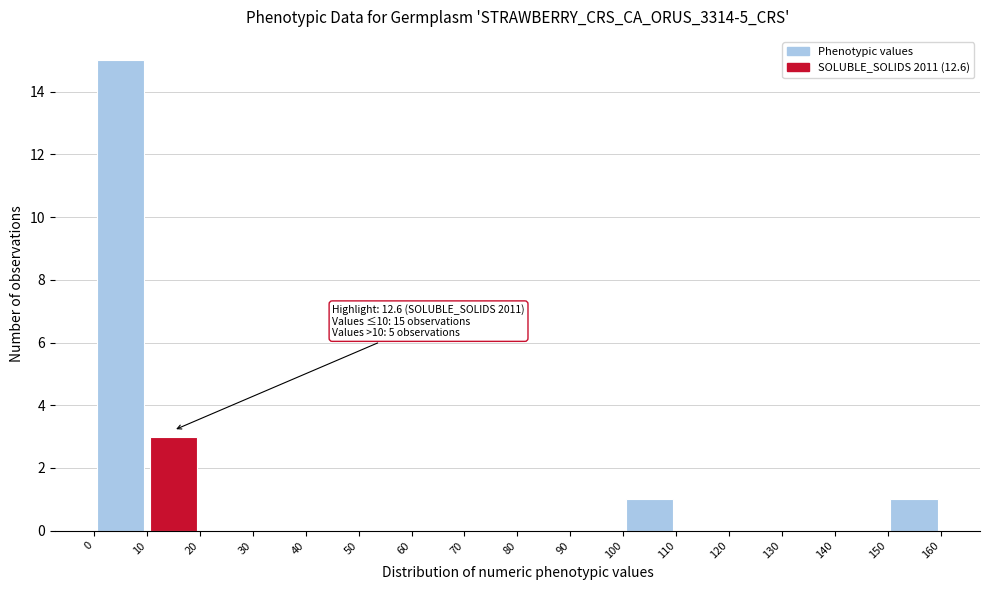

Over which range of the x-axis is the bar tallest?

0 to 10